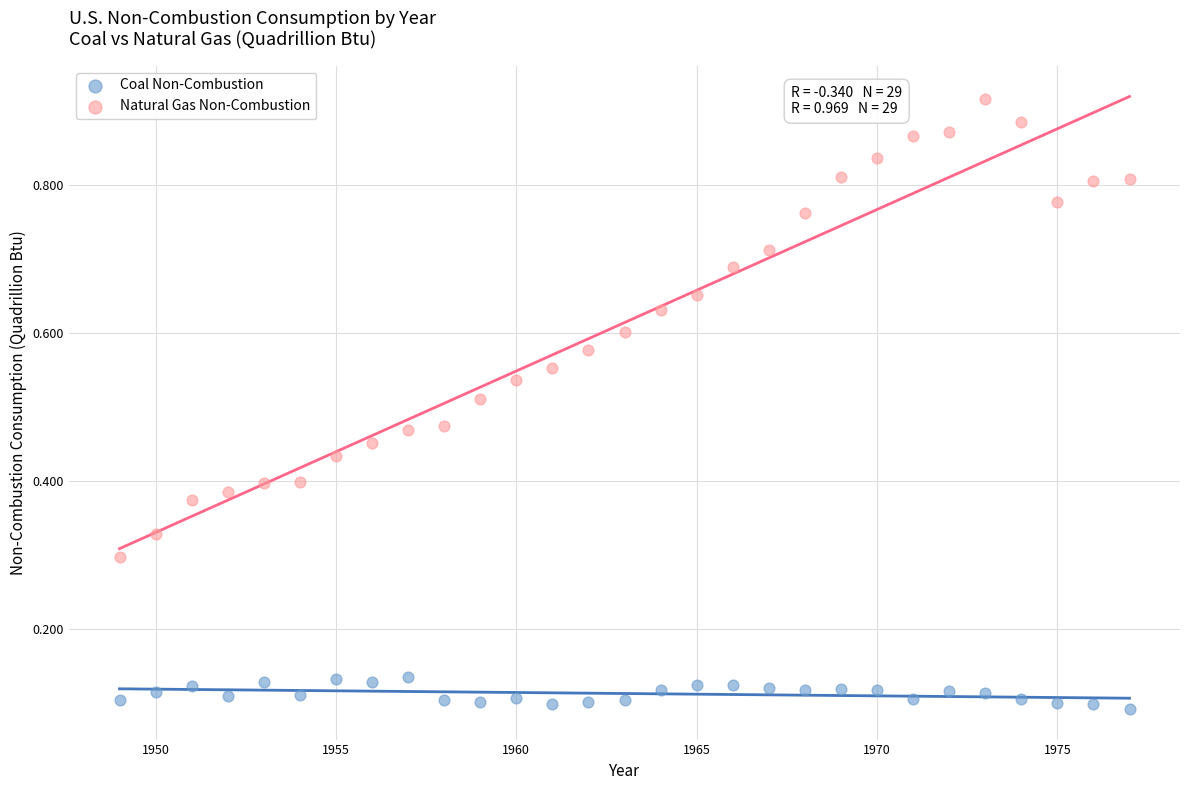

Which series contains the highest Y value?

Natural Gas Non-Combustion